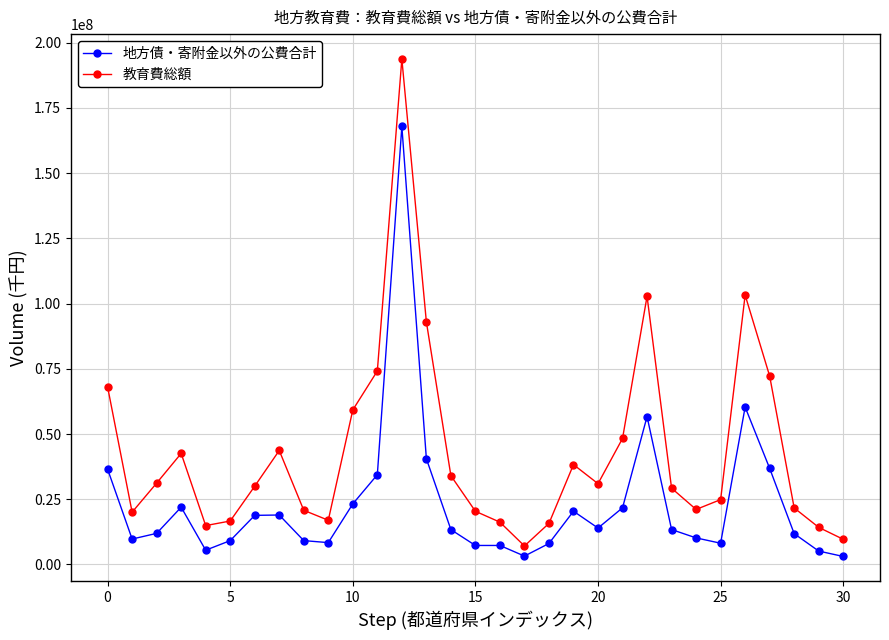

Which series has the largest range (max minus min)?

教育費総額